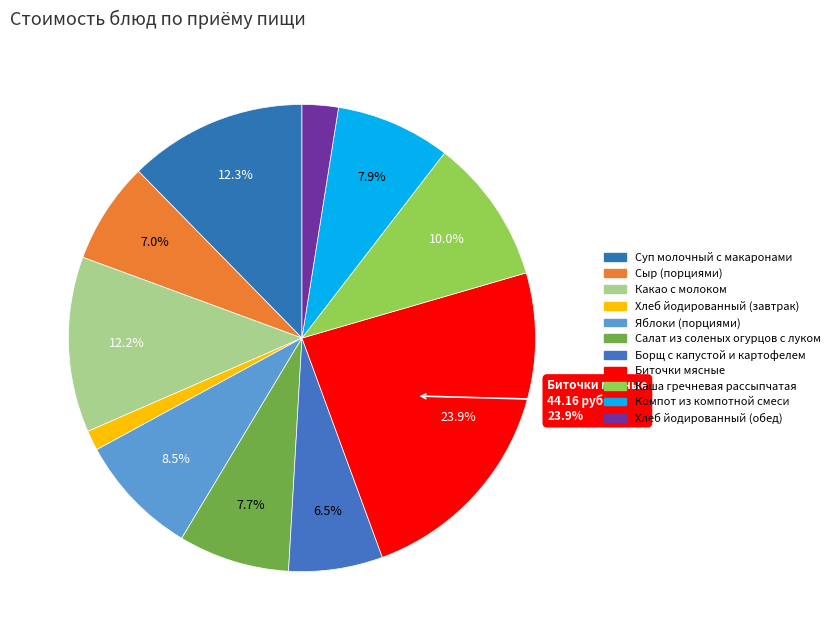

To the nearest percent, what percentage of the pie is Биточки мясные?

24%